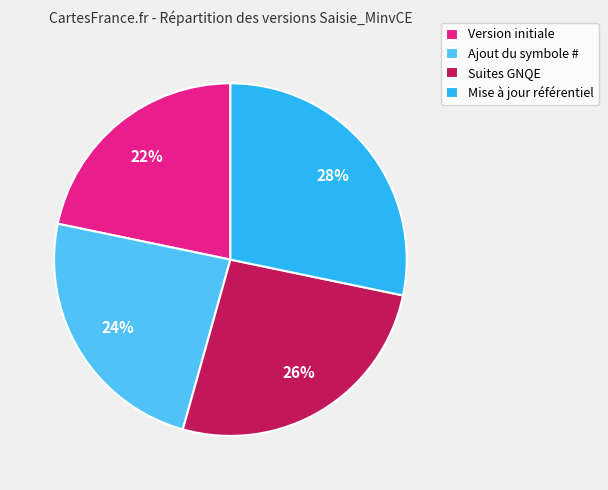

Rank the categories by value from highest to lowest.

Mise à jour référentiel, Suites GNQE, Ajout du symbole #, Version initiale